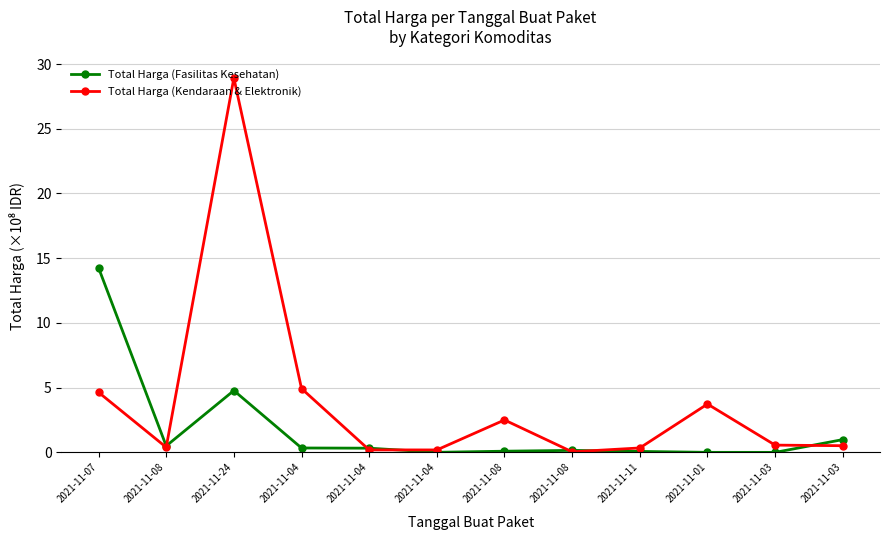

Which series has the largest total across all categories?

Total Harga (Kendaraan & Elektronik)